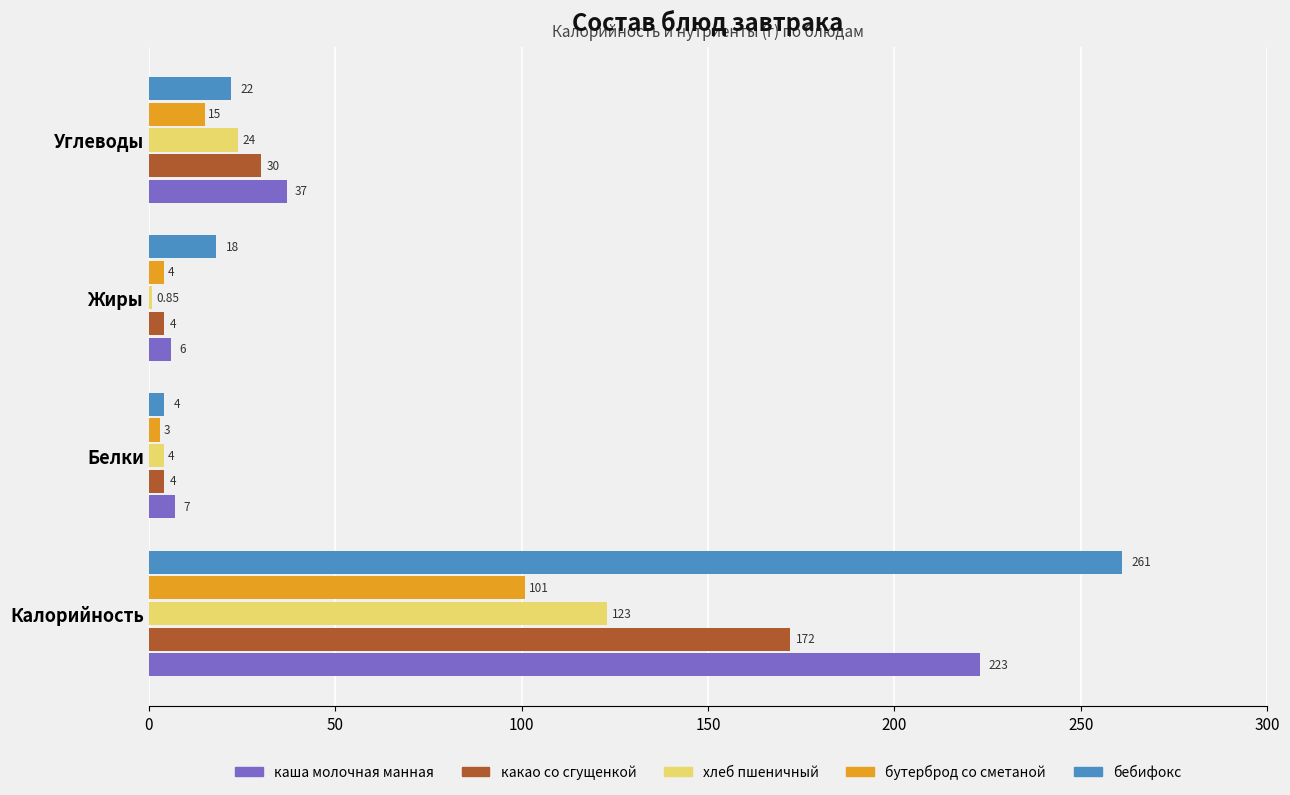

What is the total value across all series at Углеводы?

128.0